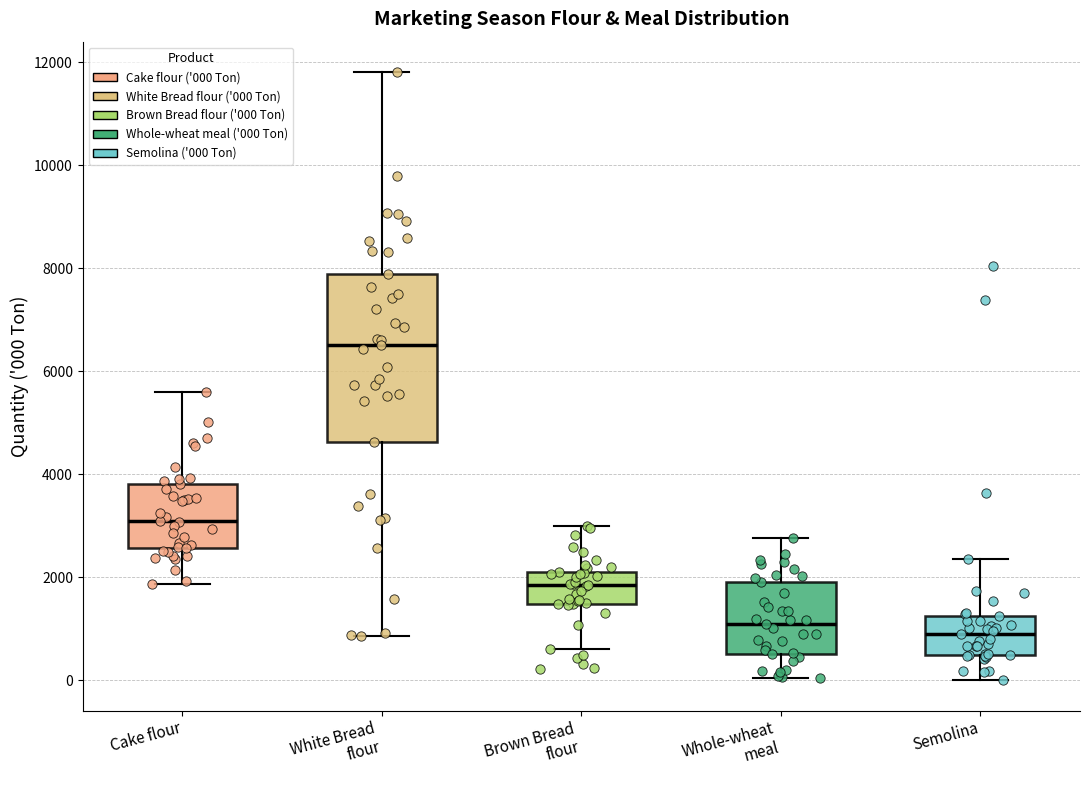

Comparing the boxes themselves (not the whiskers), which one is the tallest?

White Bread flour